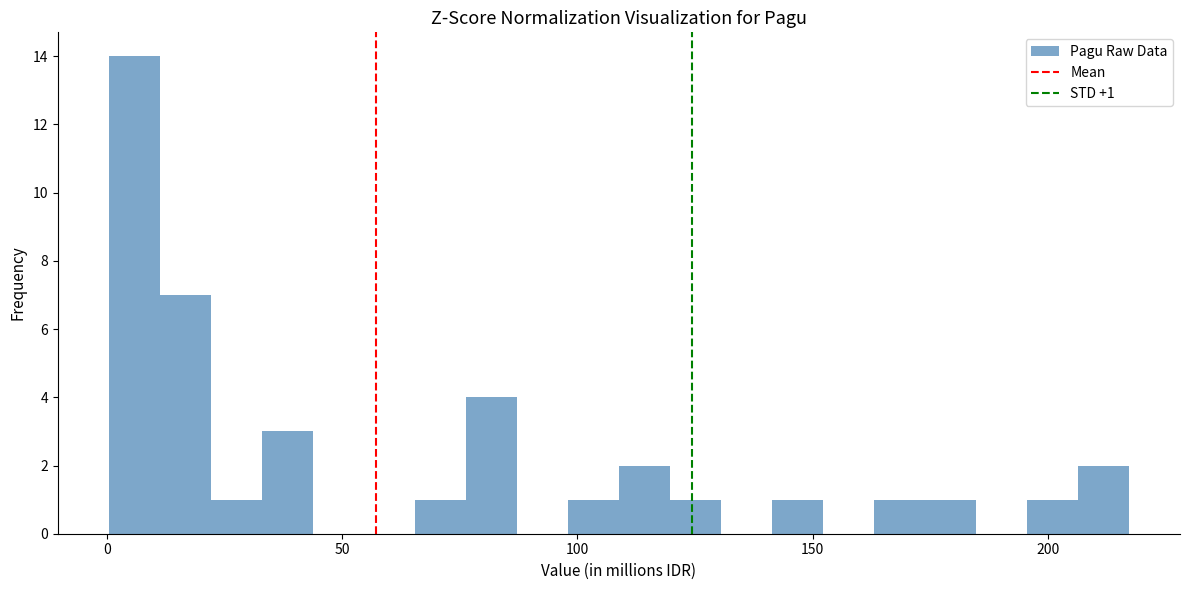

Around what value on the x-axis is the tallest bar? Give the approximate position of its centre, as read against the axis.

5